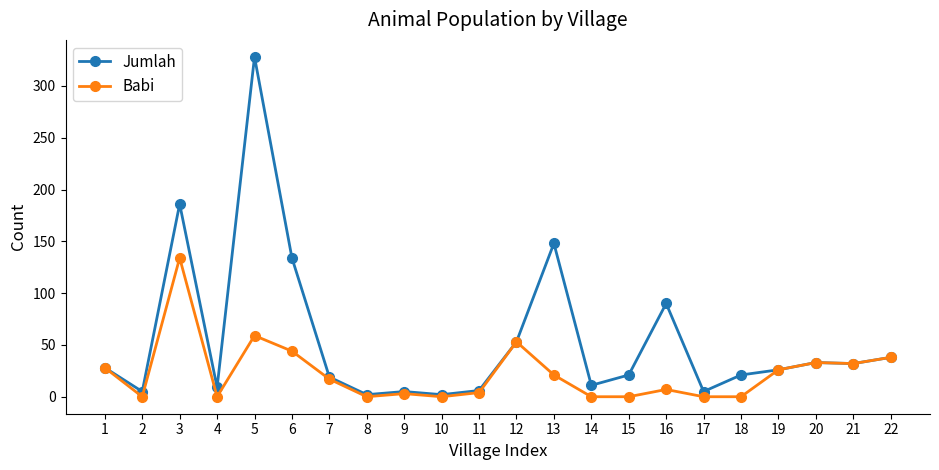

Does the chart have visible grid lines?

No